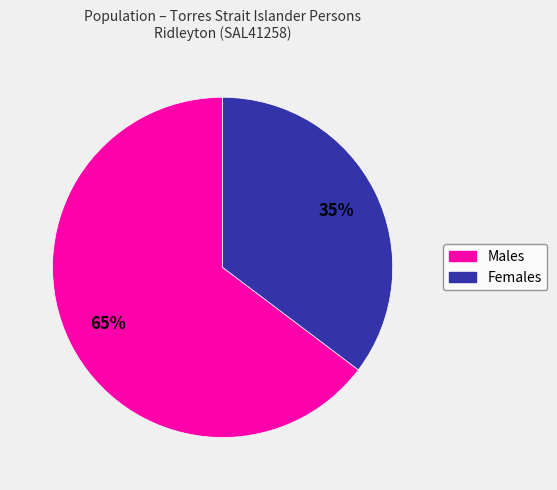

Is it true that Females is 35% of the pie?

True